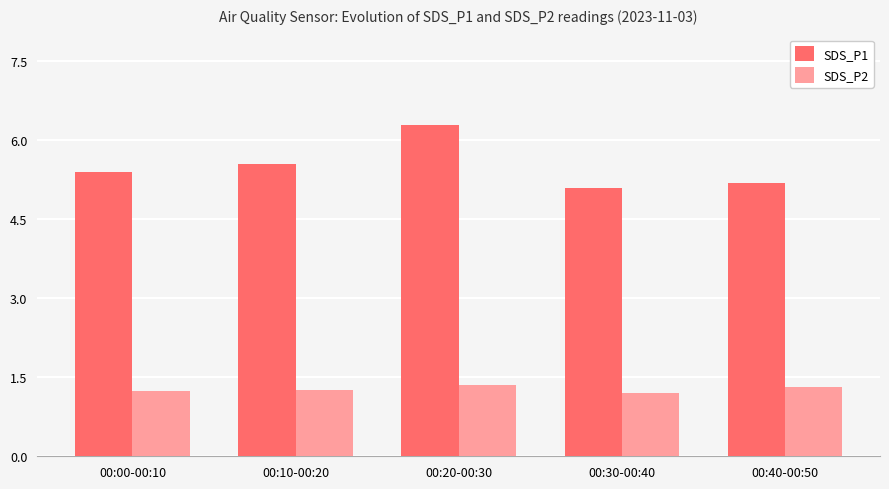

What is the value of the SDS_P1 bar at the 2nd from the left?

5.5